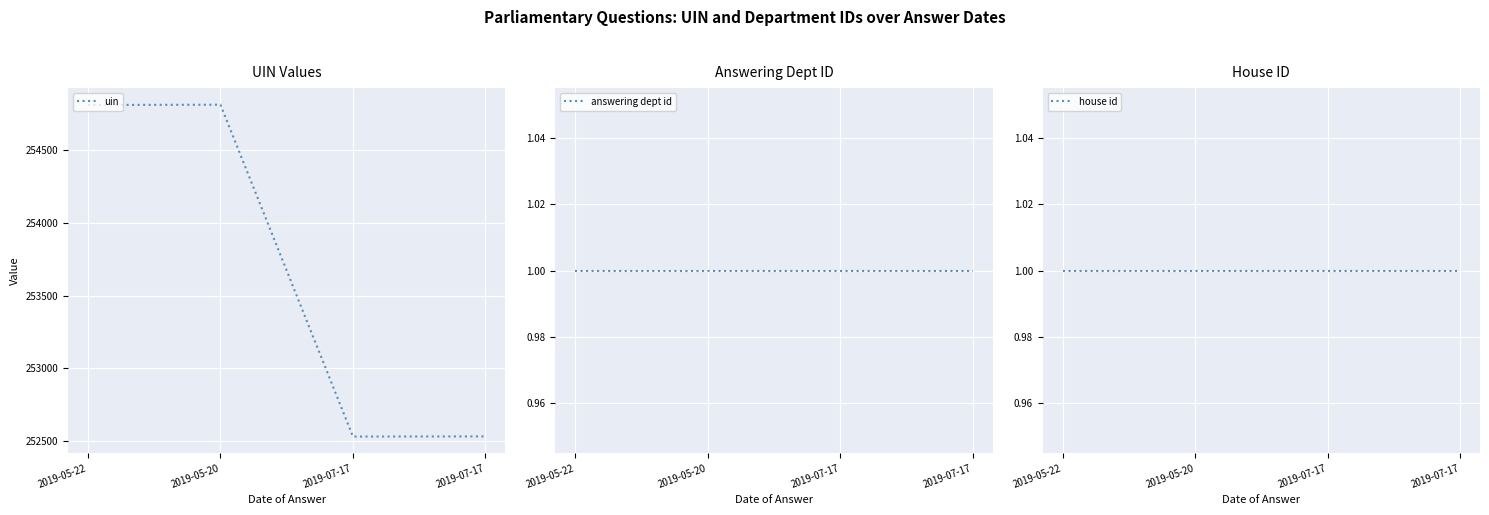

What is the label of the 2nd point from the right?

2019-07-17